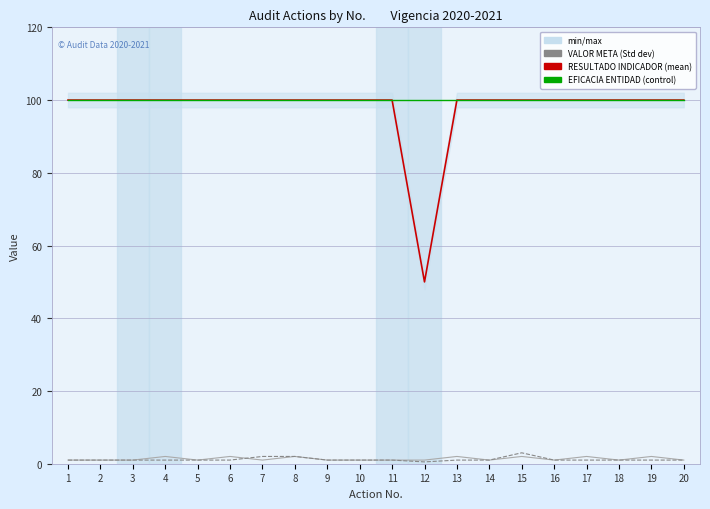

True or false: RESULTADO INDICADOR (Ensemble mean) has a value of 18.2 at 12.

False